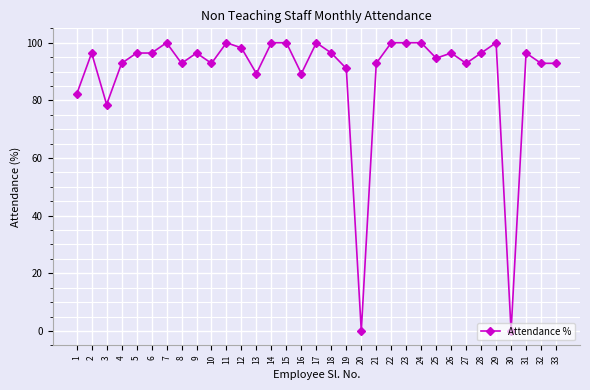

Read the value at 17.

100.0